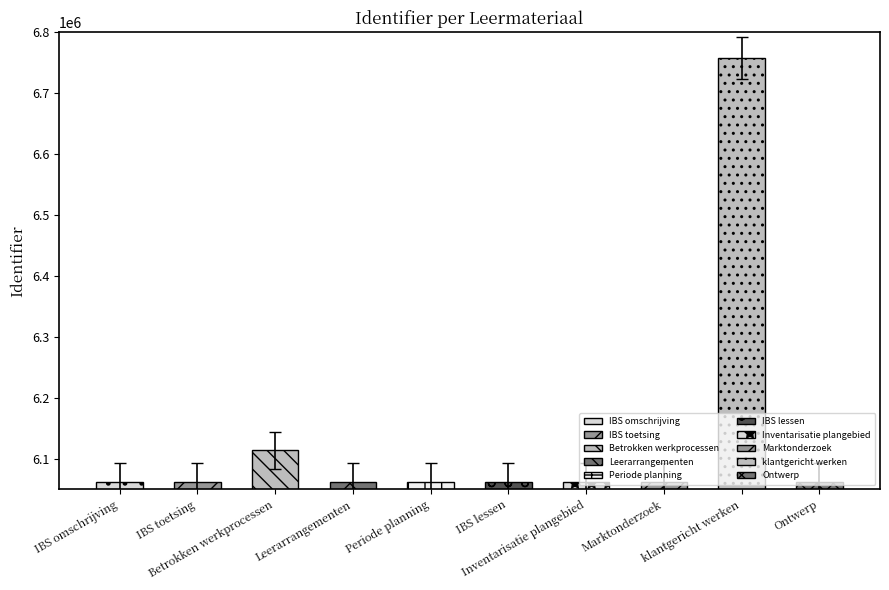

How many bars are there in total?

10